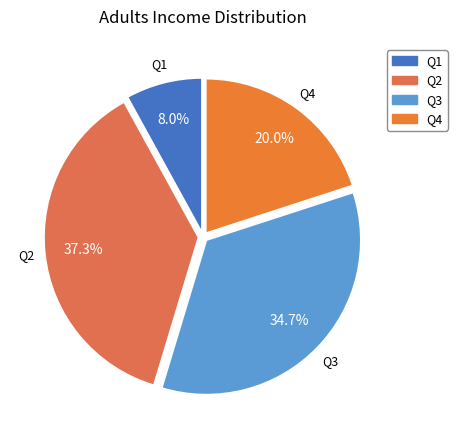

To the nearest percent, what portion does Q4 represent?

20%